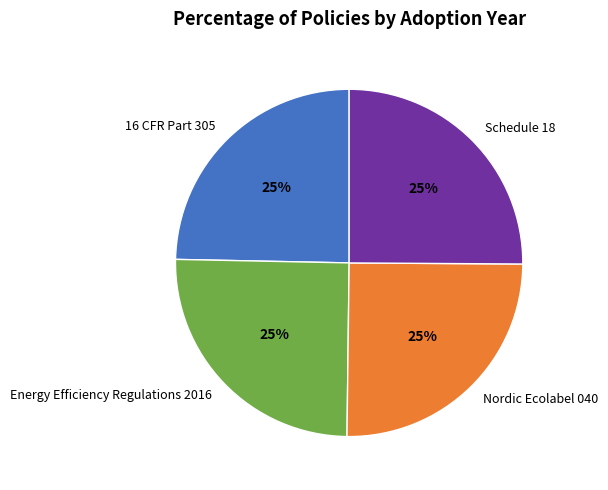

To the nearest percent, what is the average slice percentage?

25%